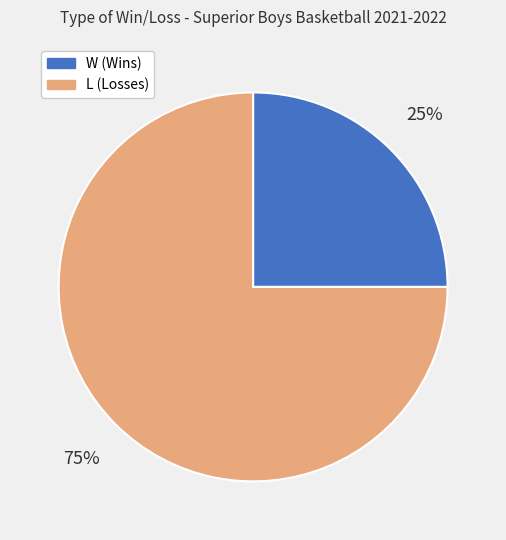

How many slices are in this pie chart?

2